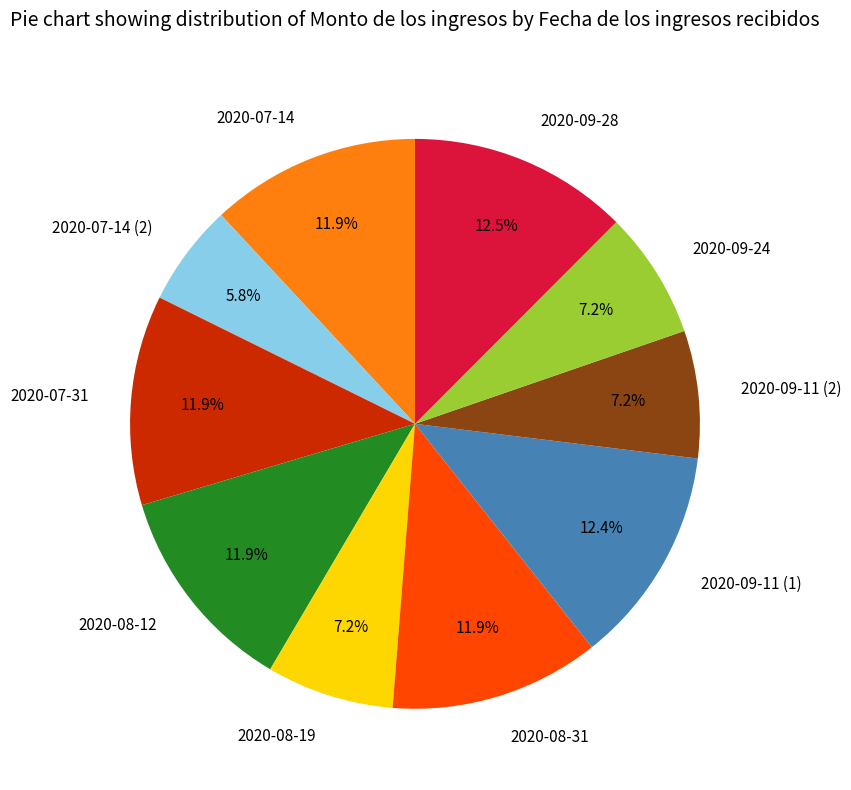

True or false: 2020-07-31 accounts for 25% of the total.

False